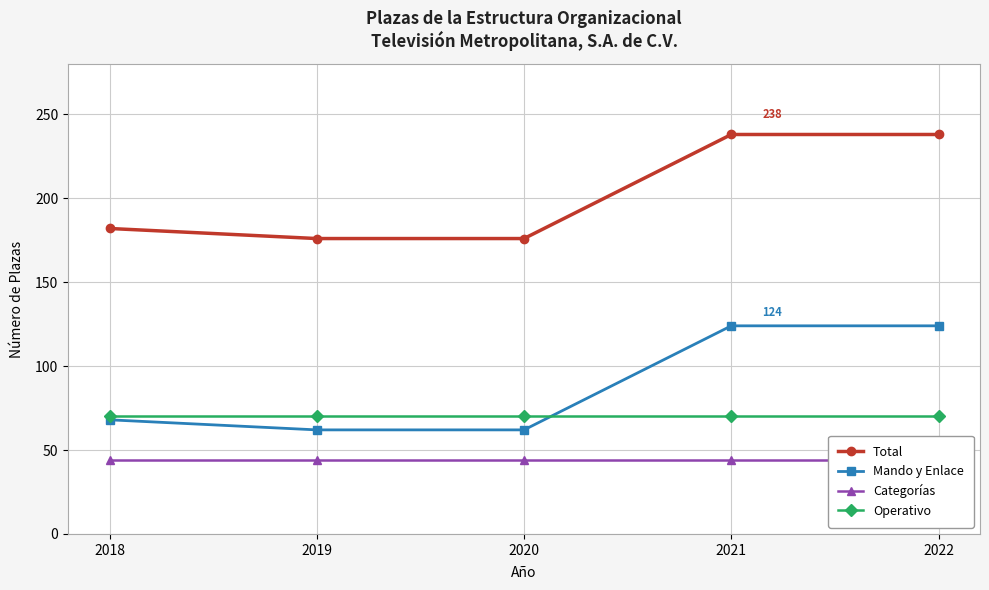

Reading left to right, list all the values displayed in this chart.

Total: 182	176	176	238	238
Mando y Enlace: 68	62	62	124	124
Categorías: 44	44	44	44	44
Operativo: 70	70	70	70	70